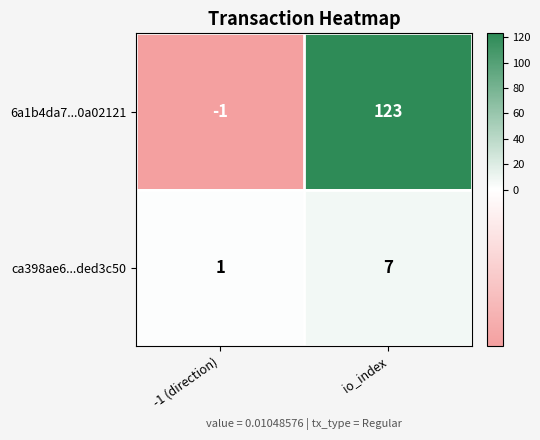

At which label is 6a1b4da7...0a02121 closest to 61?

-1 (direction)